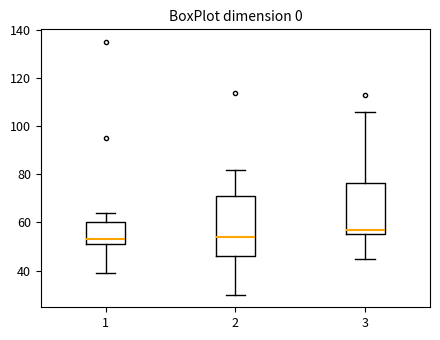

Reading left to right, read every box against the y-axis: the position of its median line, the range the box covers, and the ends of its whiskers. The values are not printed on the chart, so give them approximately, as read against the axis.

1: median 54, box 52 to 60, whiskers 40 to 64
2: median 54, box 46 to 72, whiskers 30 to 82
3: median 58, box 56 to 76, whiskers 46 to 106